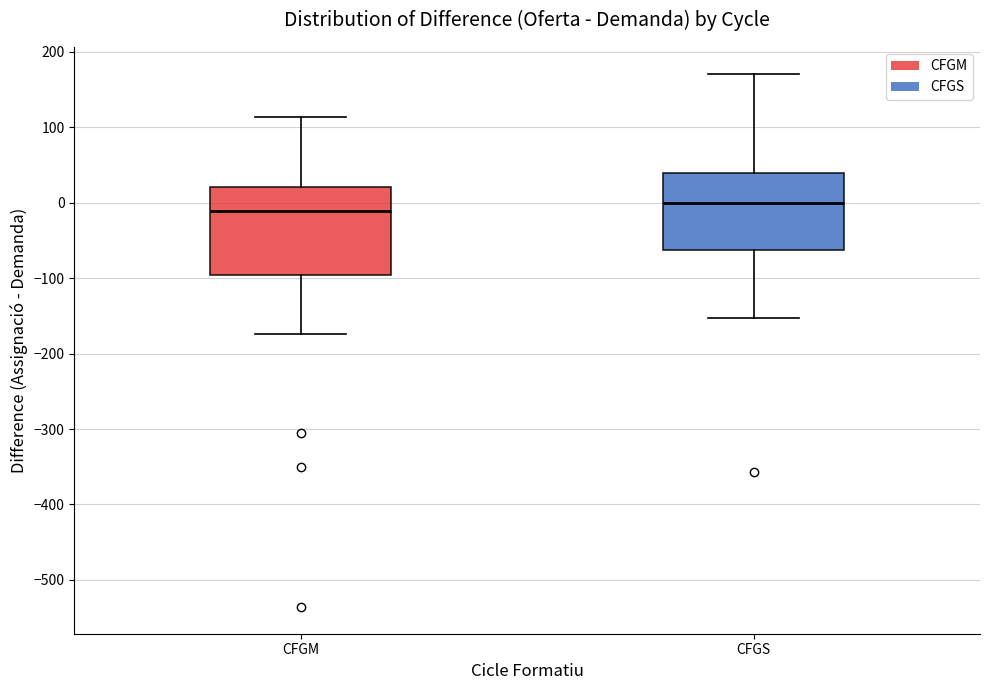

Reading left to right, transcribe this box plot: for each box, give where its median line is, the range the box spans, and where its two whiskers end, as read against the y-axis. The values are not printed on the chart, so give them approximately, as read against the axis.

CFGM: median -10, box -100 to 20, whiskers -170 to 110
CFGS: median 0, box -60 to 40, whiskers -150 to 170